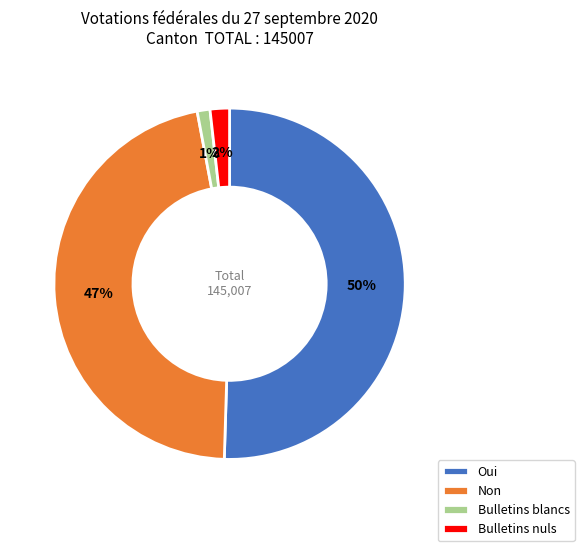

To the nearest percent, what percentage of the pie is Bulletins blancs?

1%